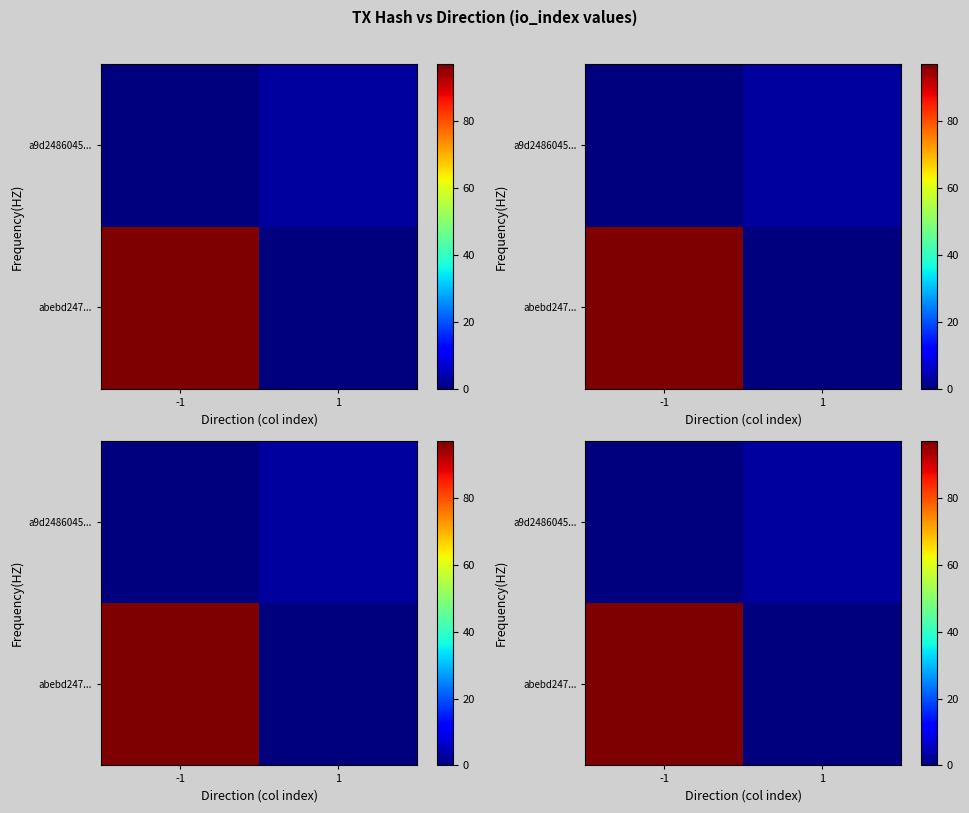

The value of row_0 at 1 is -31. True or false?

False